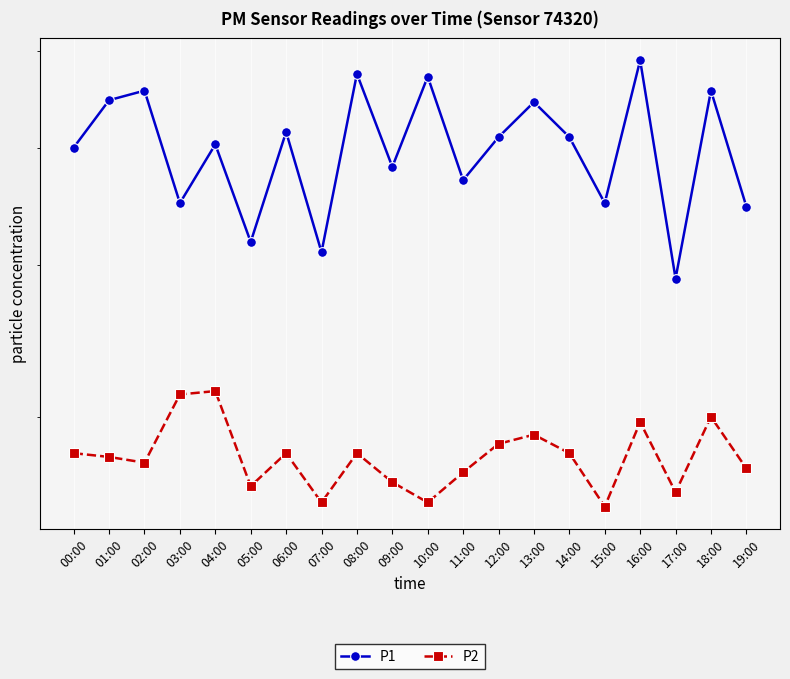

How many lines are shown in the chart?

2